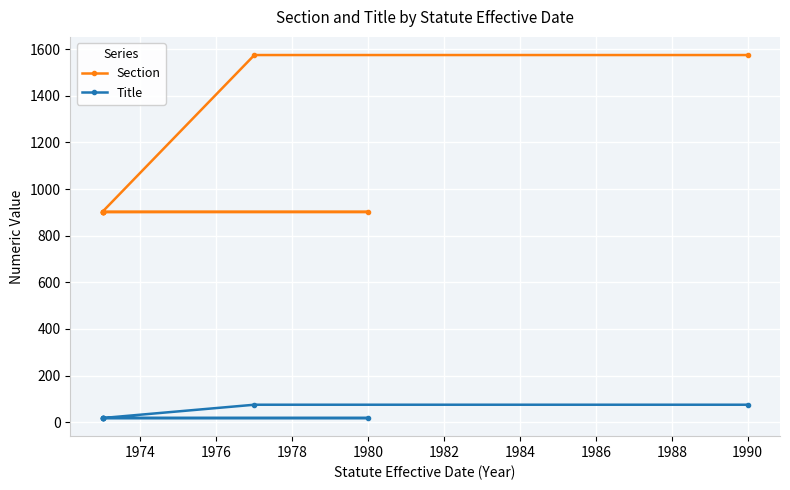

Reading left to right, extract all data points from this chart.

Section: 901	902	903	903	903	903	1575	1575
Title: 18	18	18	18	18	18	75	75